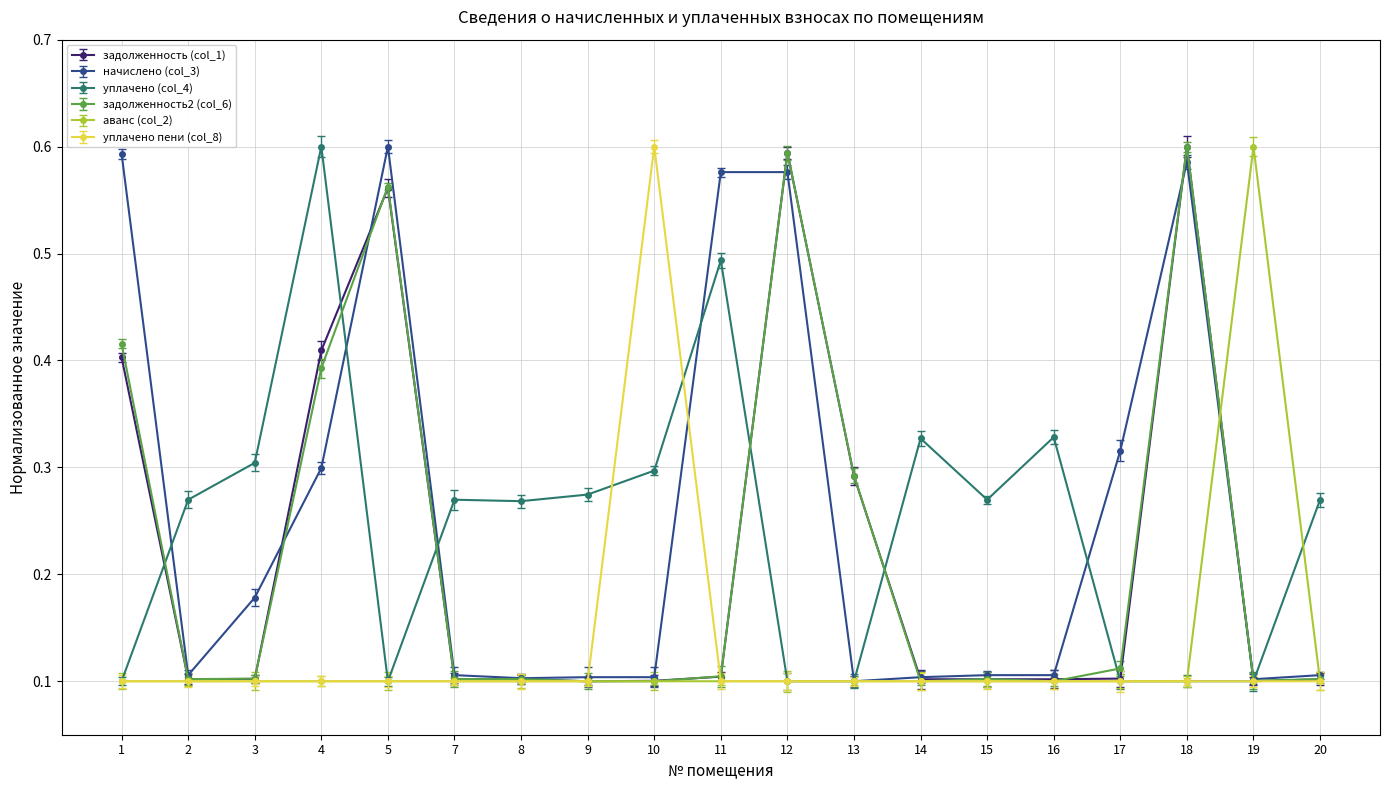

After their last crossing, which series has the higher values: начислено (col_3) or уплачено (col_4)?

уплачено (col_4)